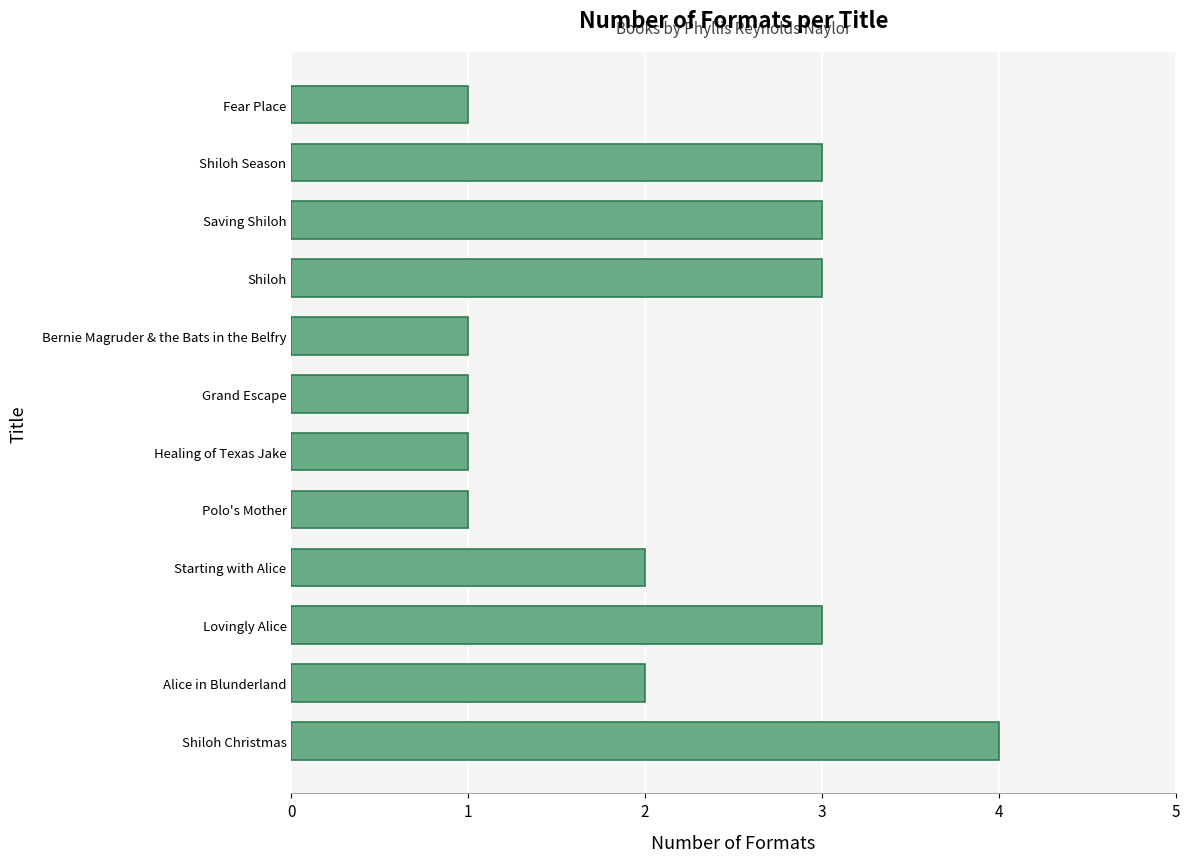

What is the difference between the maximum and second lowest values?

3